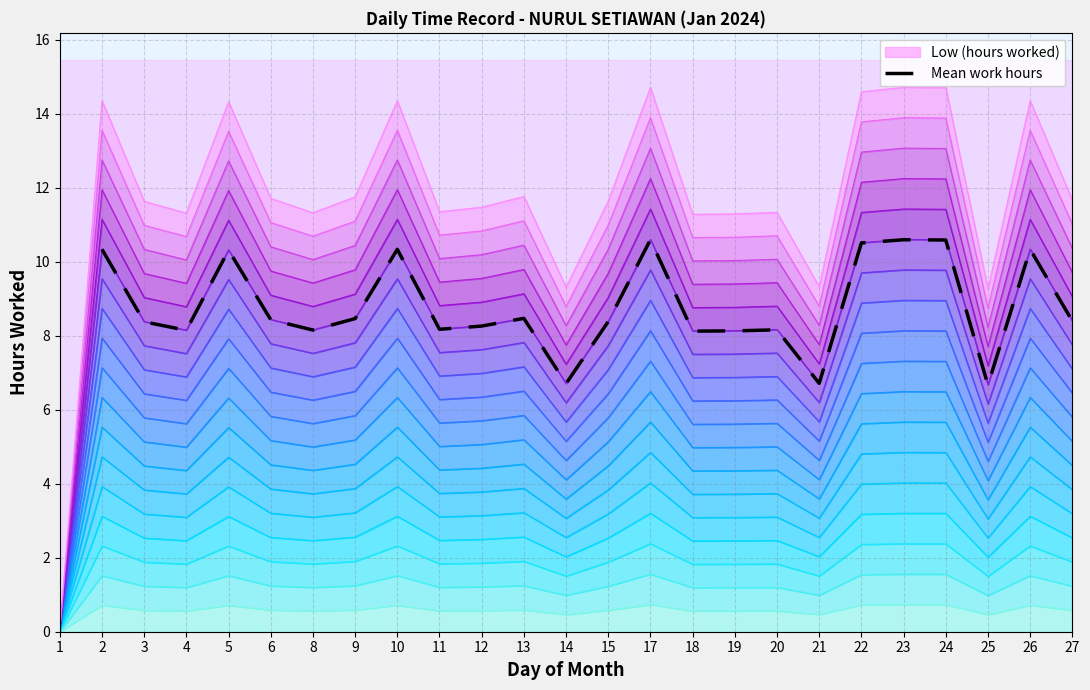

Rank the categories by value from lowest to highest.

25, 14, 21, 18, 19, 4, 8, 20, 11, 3, 1, 12, 15, 27, 6, 9, 13, 5, 2, 10, 26, 22, 24, 17, 23